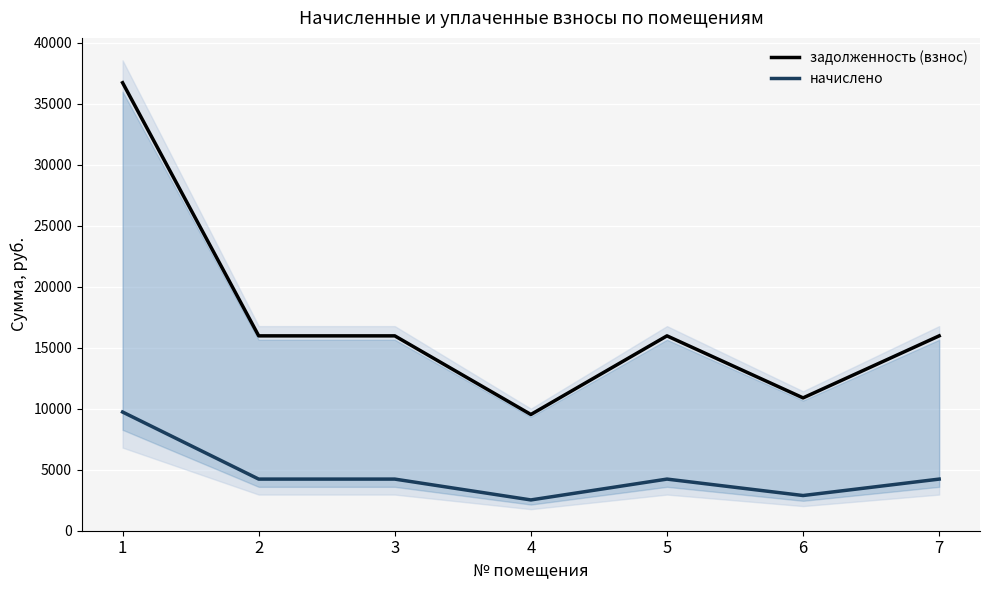

Count the number of data series in this chart.

2